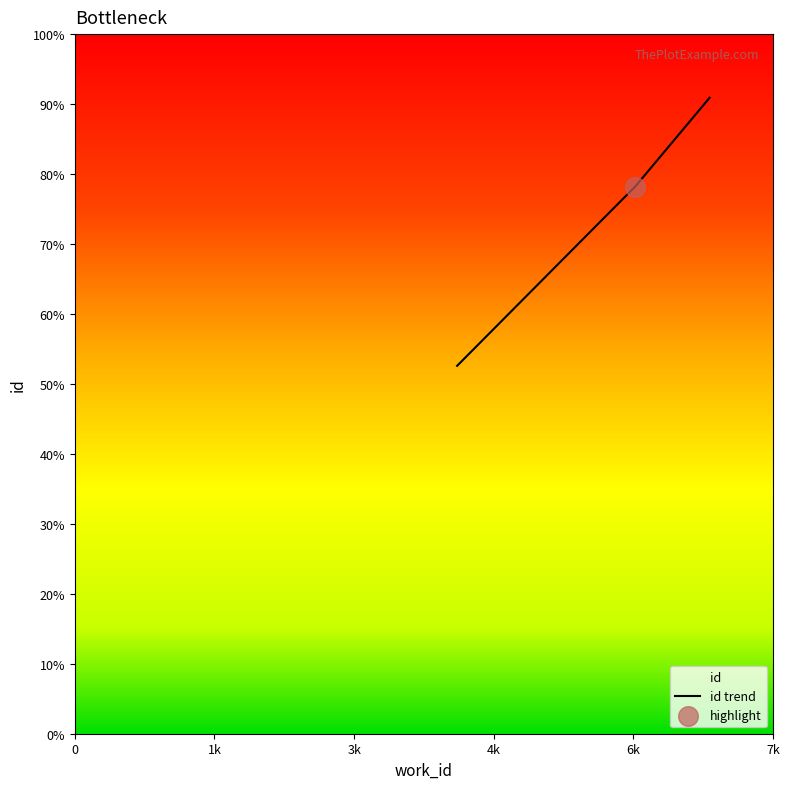

Between 7173 and 4320, which is larger?

7173